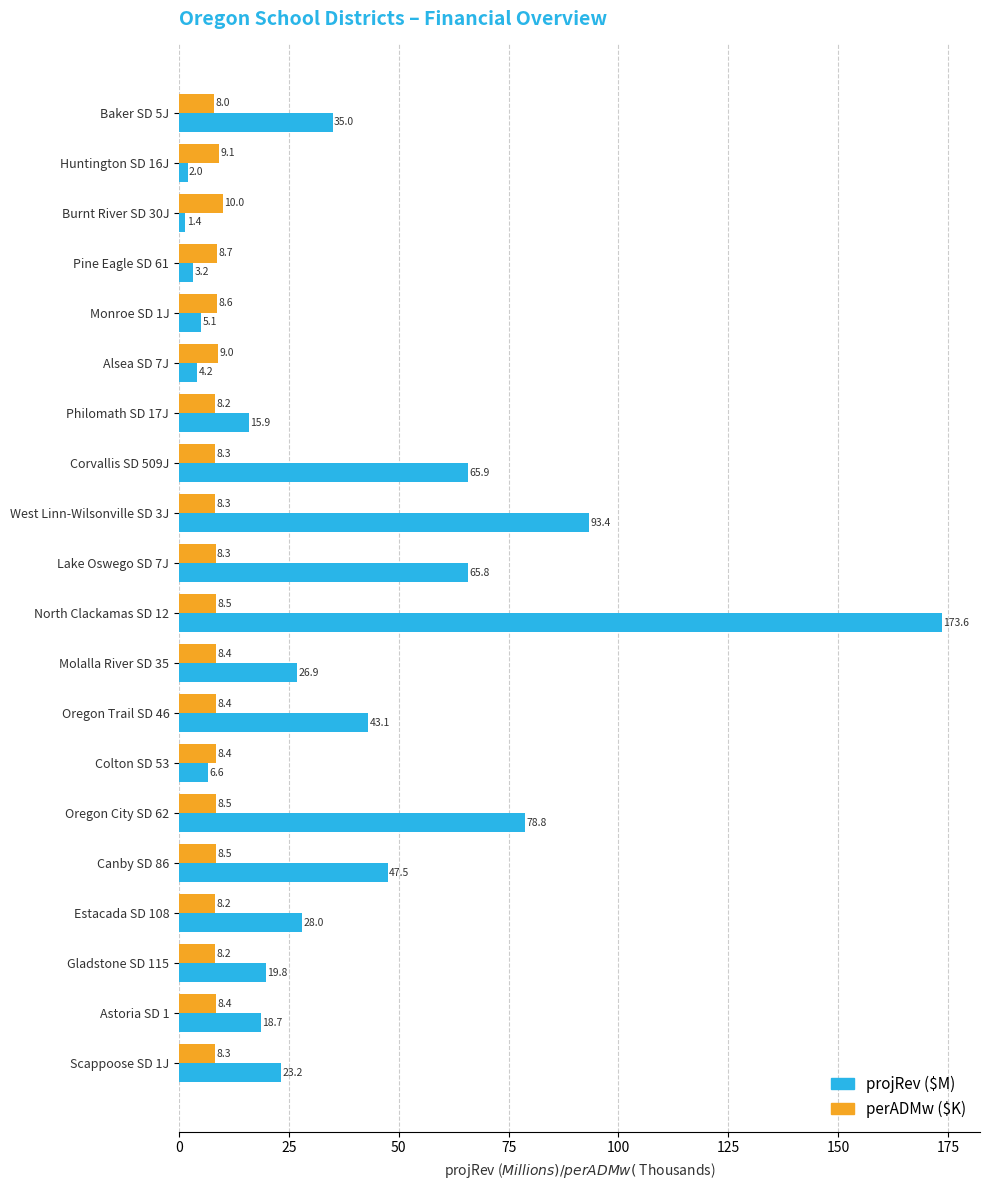

At which category does the chart reach its peak across all series?

North Clackamas SD 12